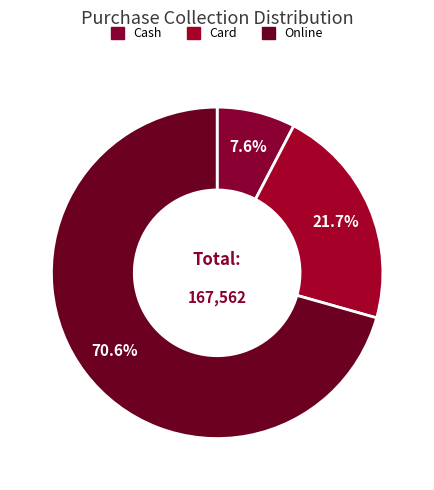

How many segments does this pie chart have?

3